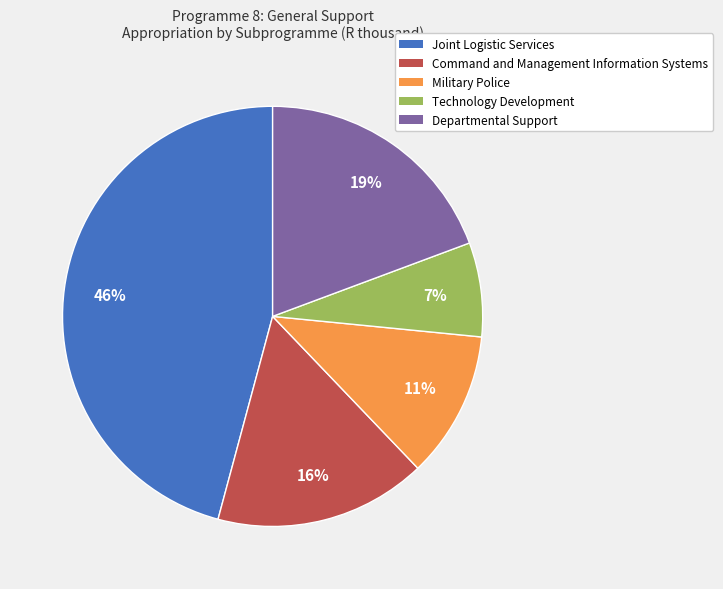

Combined, do Military Police and Command and Management Information Systems account for over 50%?

No